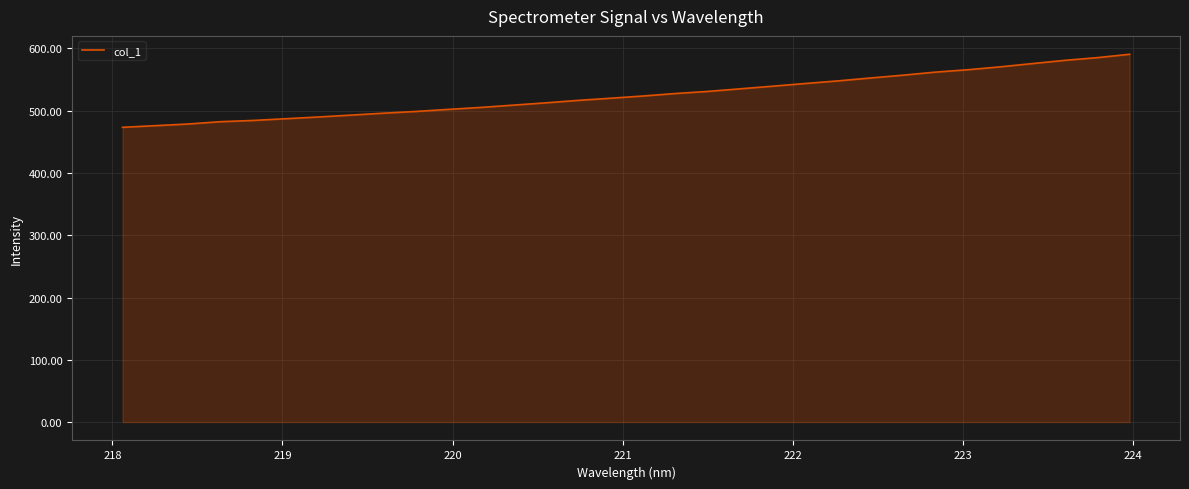

What is the minimum value shown in the chart?

473.4